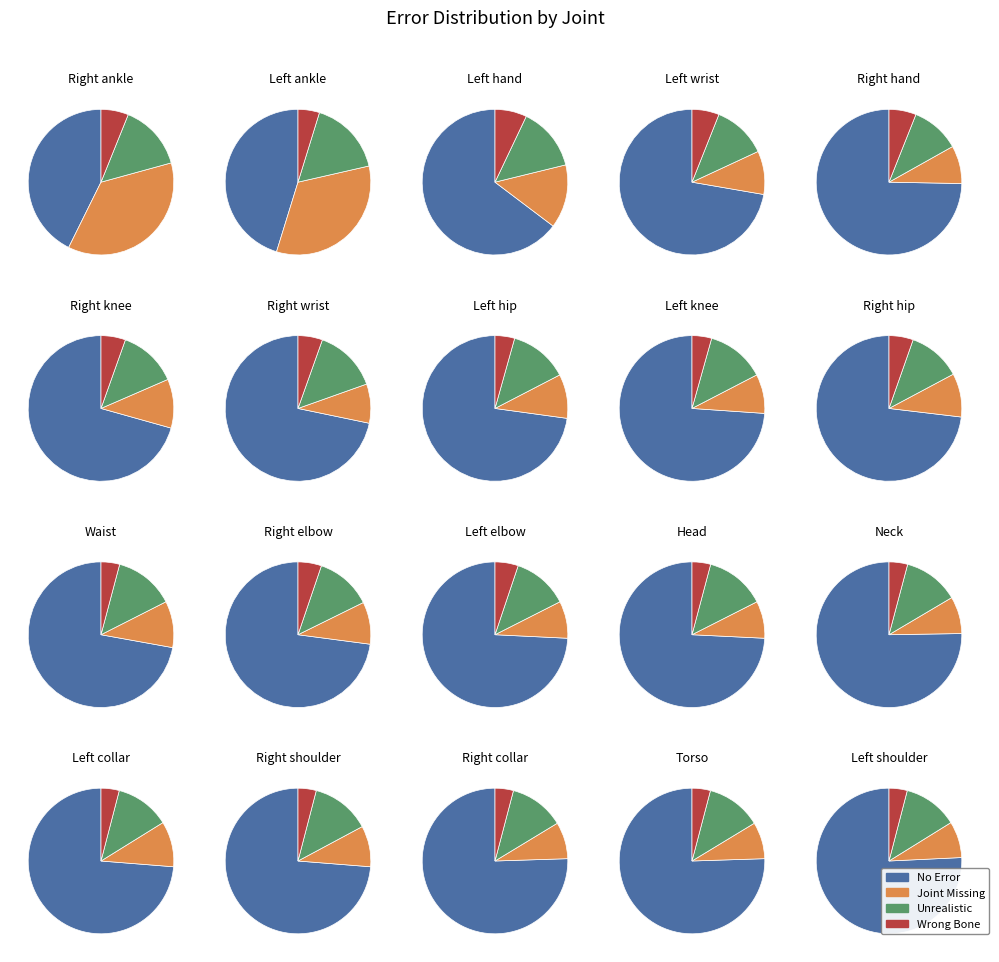

What is the spread (max minus min) of values at 6?

61